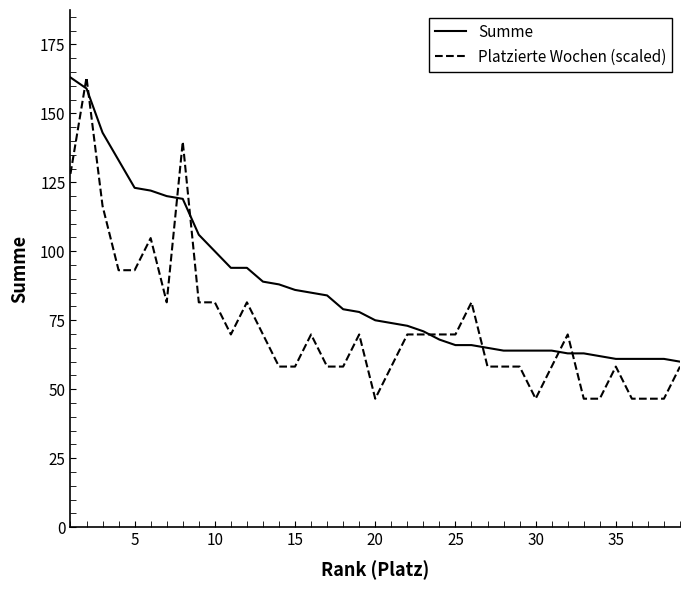

Reading left to right, extract all data points from this chart.

Summe: 163.0	159.0	143.0	133.0	123.0	122.0	120.0	119.0	106.0	100.0	94.0	94.0	89.0	88.0	86.0	85.0	84.0	79.0	78.0	75.0	74.0	73.0	71.0	68.0	66.0	66.0	65.0	64.0	64.0	64.0	64.0	63.0	63.0	62.0	61.0	61.0	61.0	61.0	60.0
Platzierte Wochen (scaled): 128.1	163.0	116.4	93.1	93.1	104.8	81.5	139.7	81.5	81.5	69.9	81.5	69.9	58.2	58.2	69.9	58.2	58.2	69.9	46.6	58.2	69.9	69.9	69.9	69.9	81.5	58.2	58.2	58.2	46.6	58.2	69.9	46.6	46.6	58.2	46.6	46.6	46.6	58.2